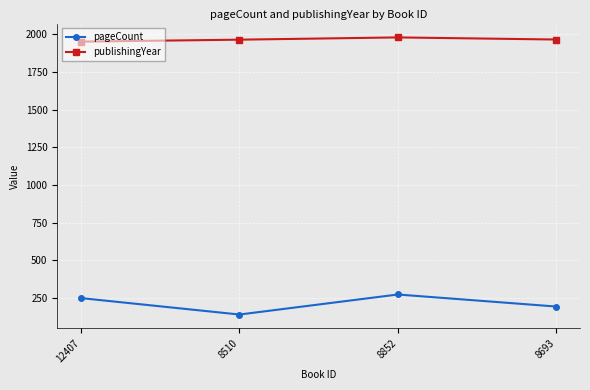

How many categories are shown in the chart?

4